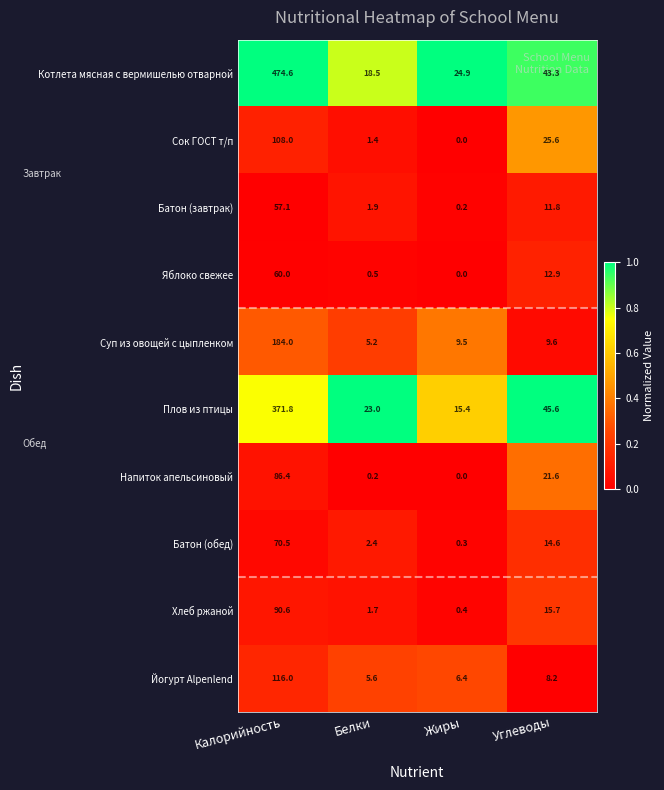

At which label does Яблоко свежее first exceed 12?

Калорийность